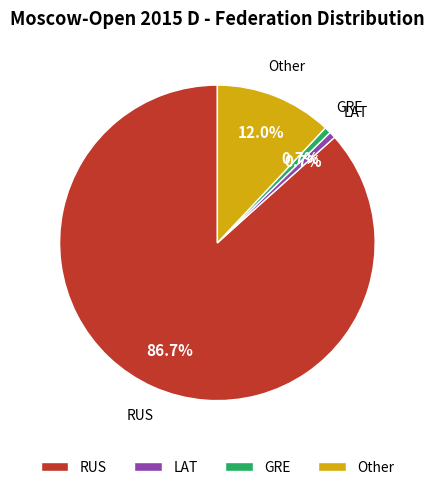

What is the majority slice?

RUS